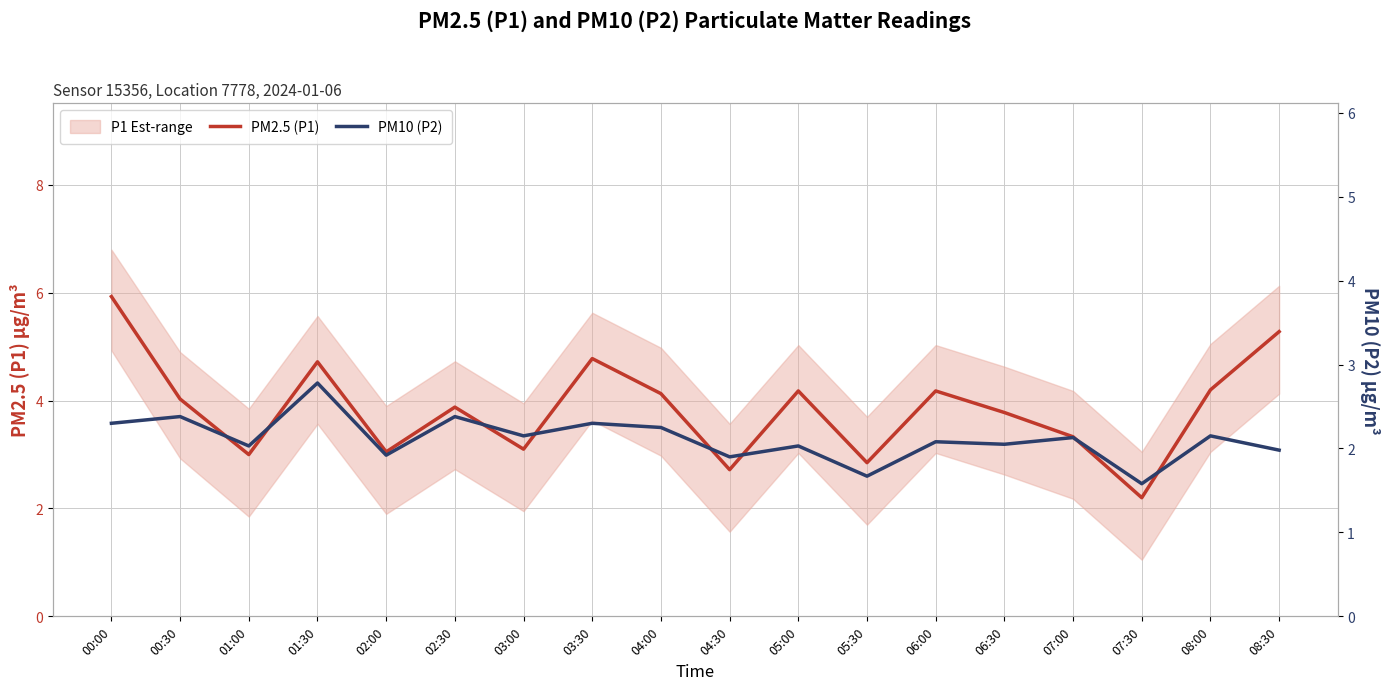

What is the total value across all series at 04:30?

4.6